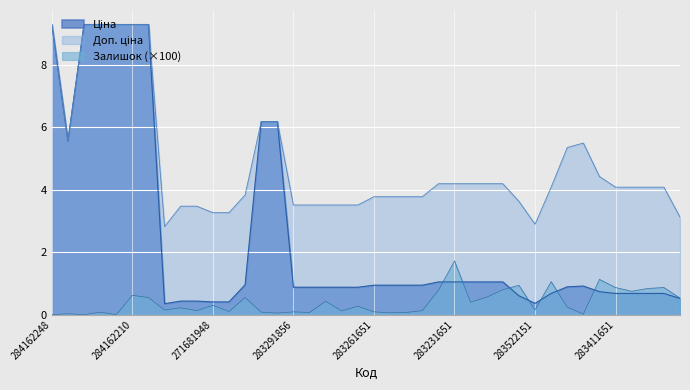

What is the maximum value shown in the chart?

9.3